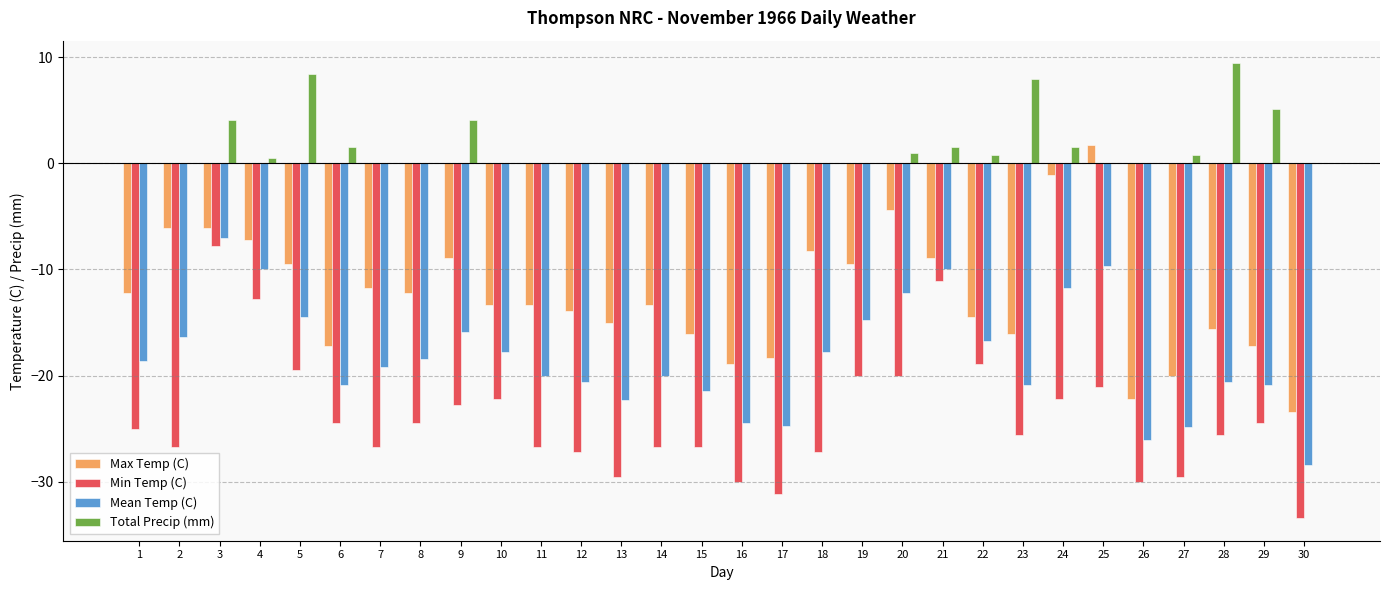

What is the greatest value displayed?

9.4